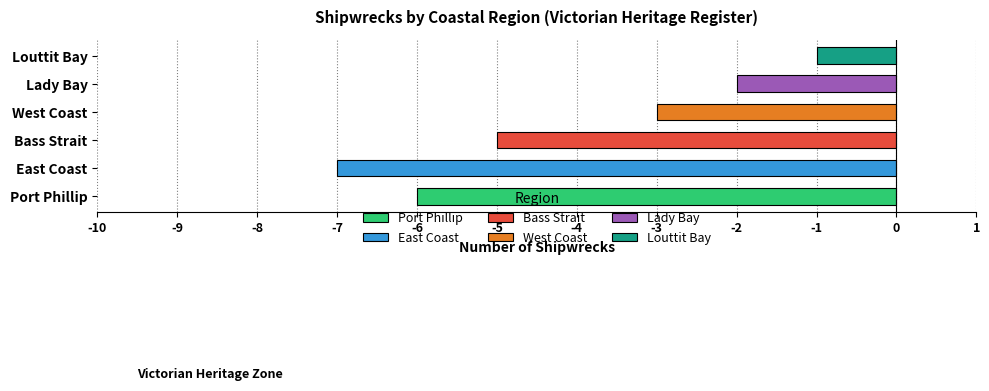

List the labels in order of value, smallest first.

East Coast, Port Phillip, Bass Strait, West Coast, Lady Bay, Louttit Bay